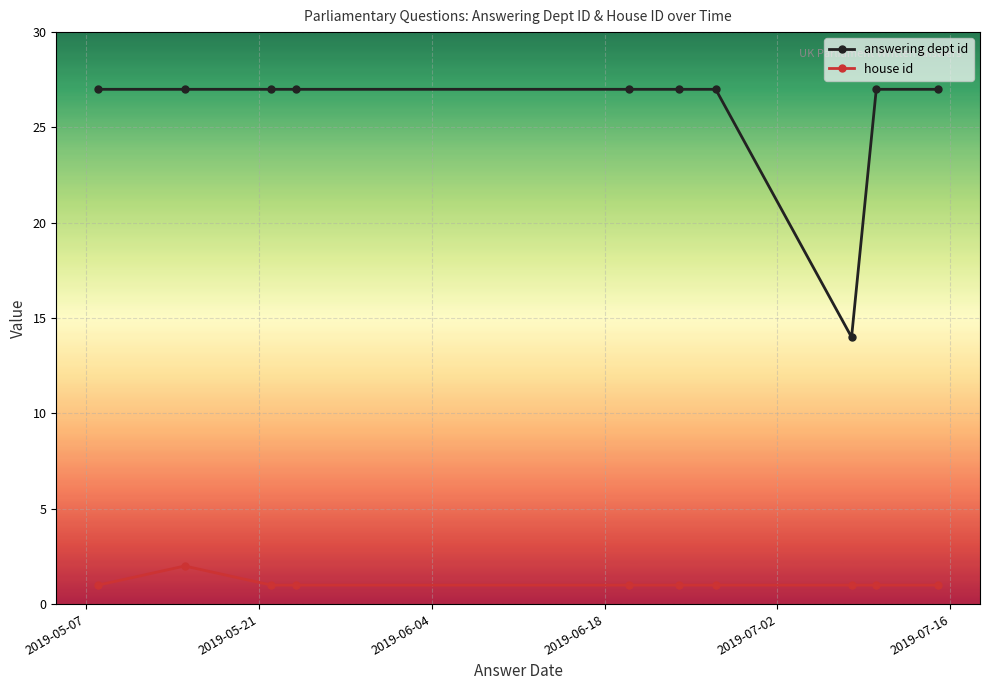

Rank the series by their maximum value, from highest to lowest.

answering dept id, house id